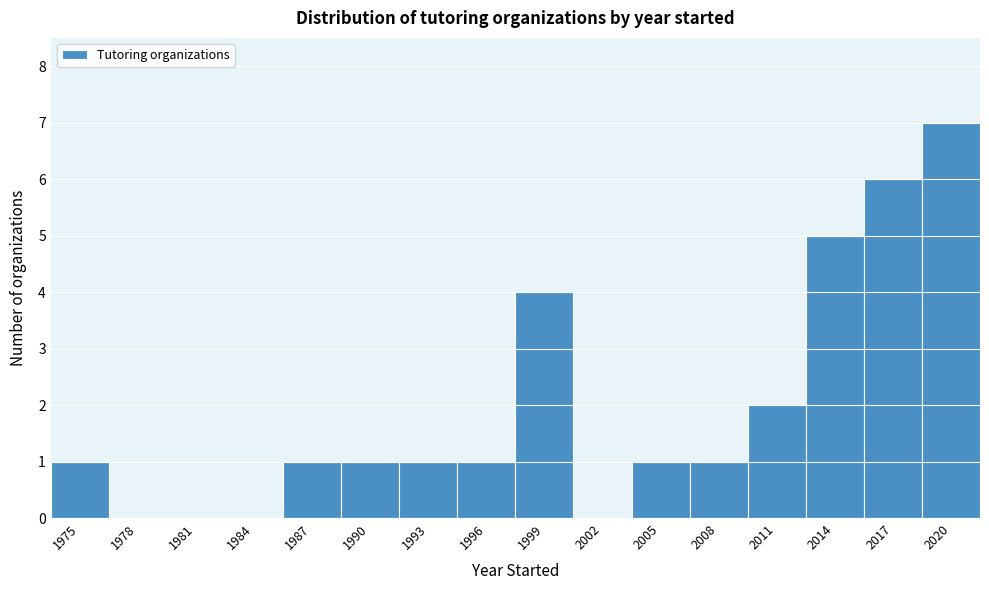

Reading left to right, extract all data points from this chart.

1975=1	1978=0	1981=0	1984=0	1987=1	1990=1	1993=1	1996=1	1999=4	2002=0	2005=1	2008=1	2011=2	2014=5	2017=6	2020=7